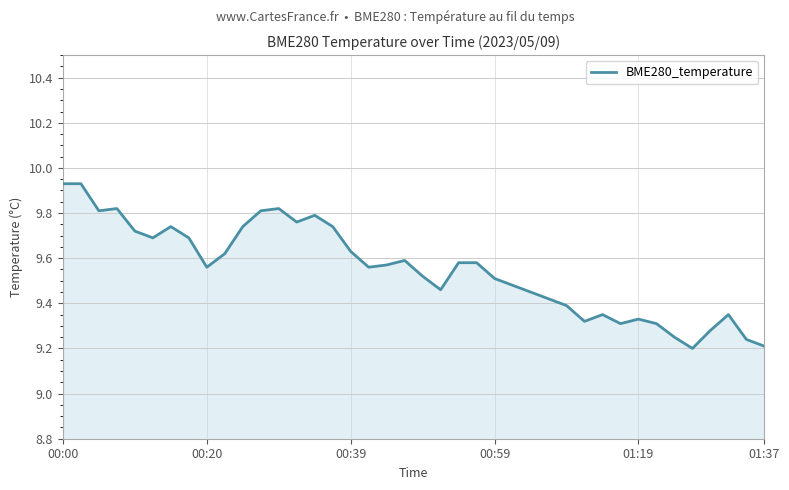

What is the difference between the maximum and minimum values?

0.7